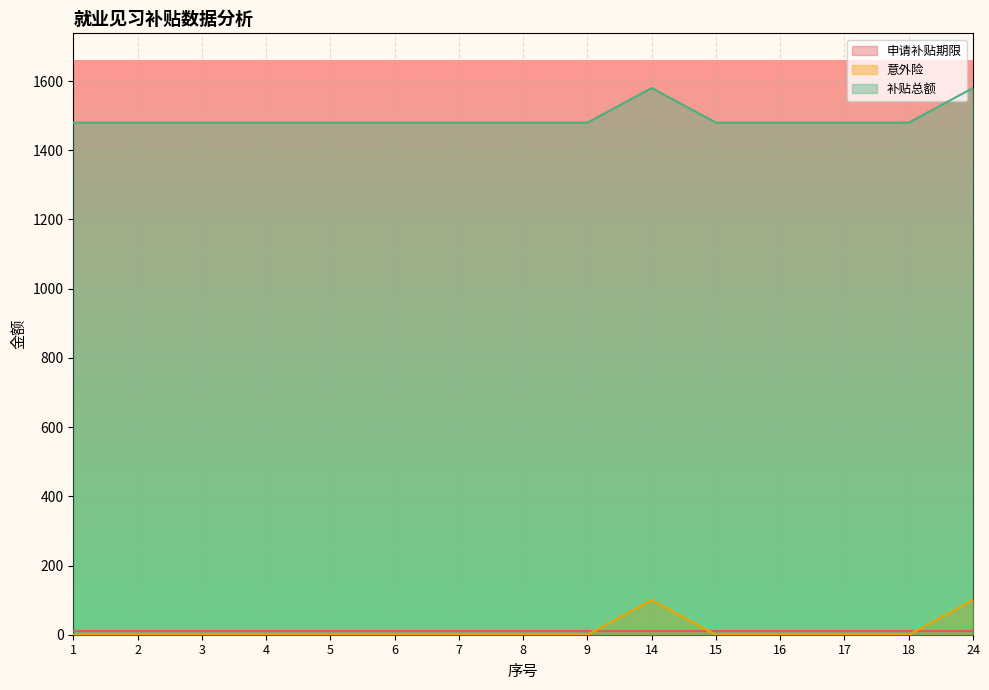

List the labels in order of 补贴总额 value, largest first.

14, 24, 1, 2, 3, 4, 5, 6, 7, 8, 9, 15, 16, 17, 18